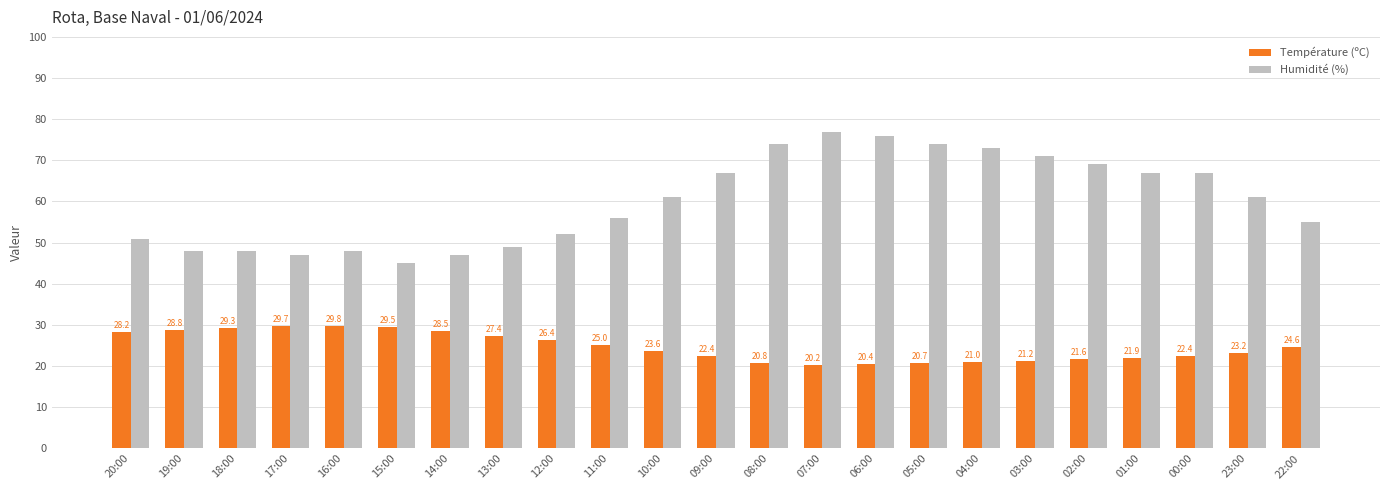

Which category has the lowest value across all series?

07:00